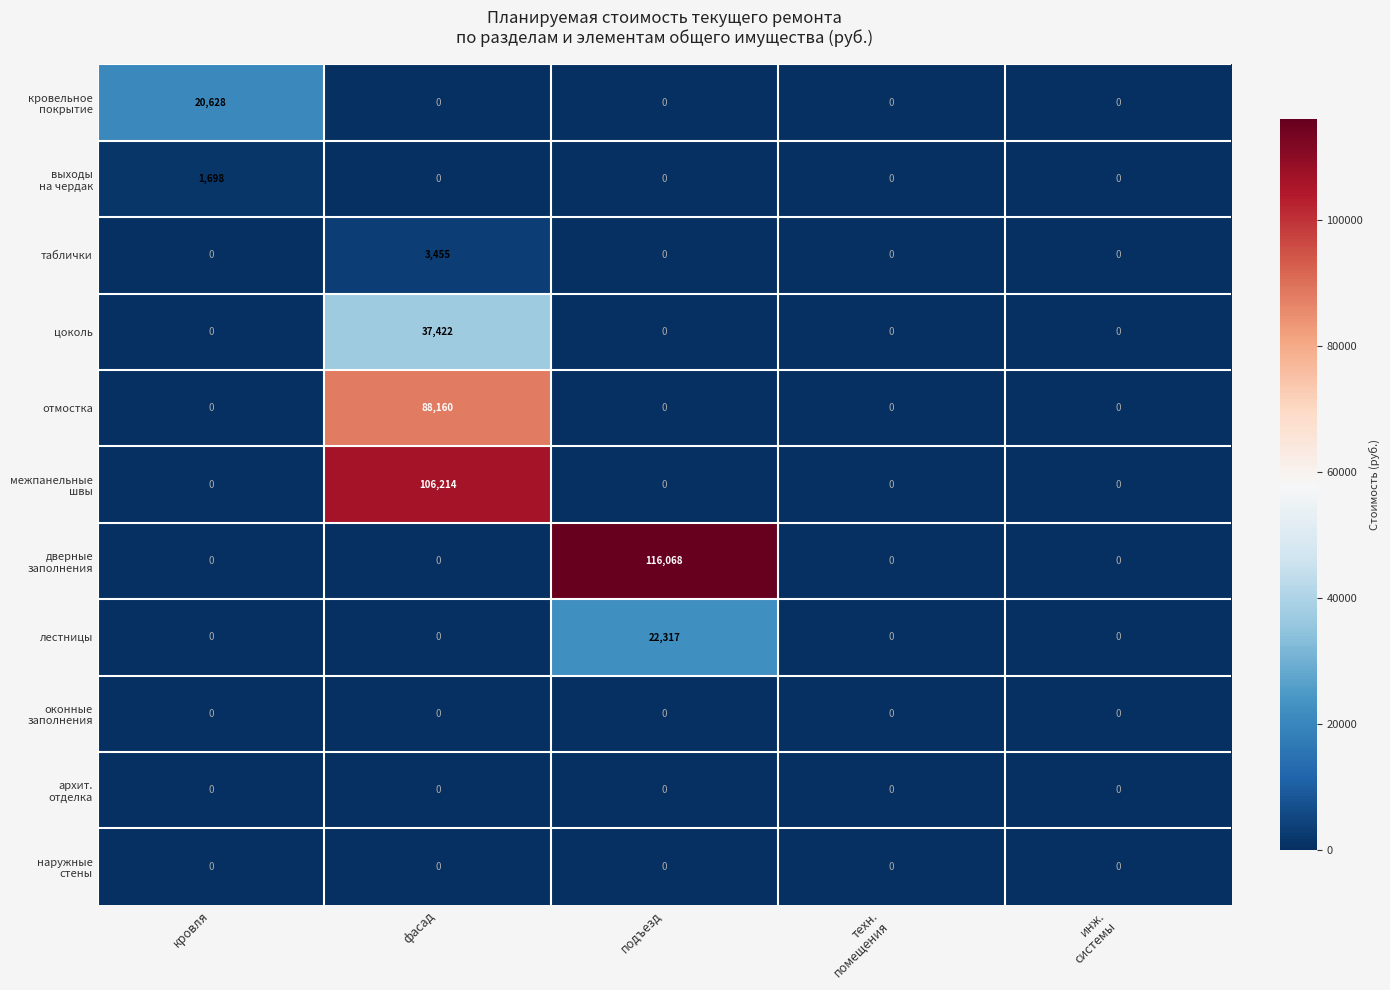

At which category is the sum across all series the highest?

фасад